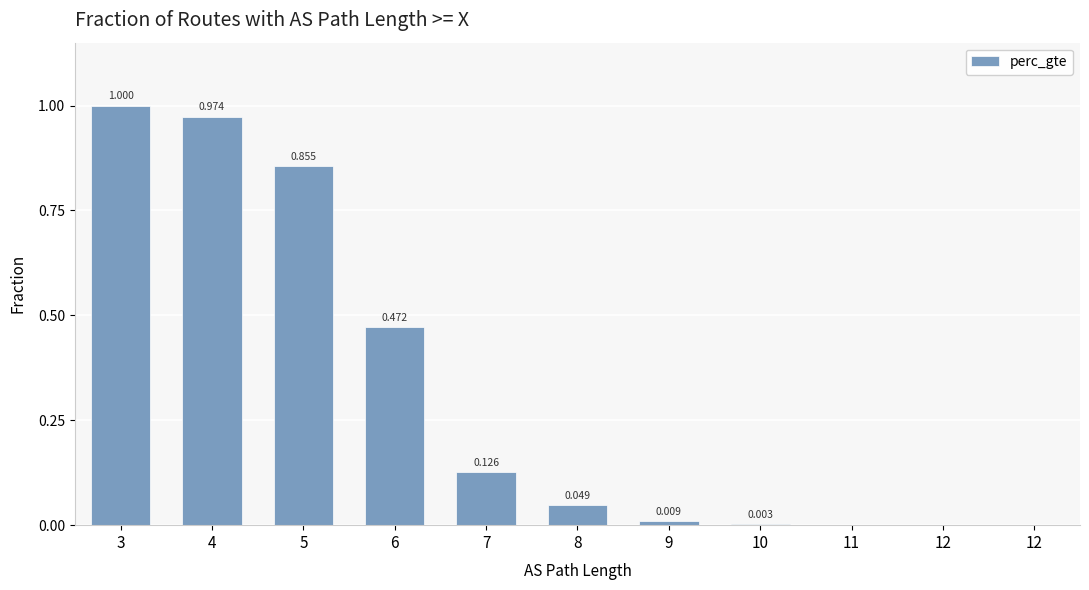

Count the number of categories in the chart.

11